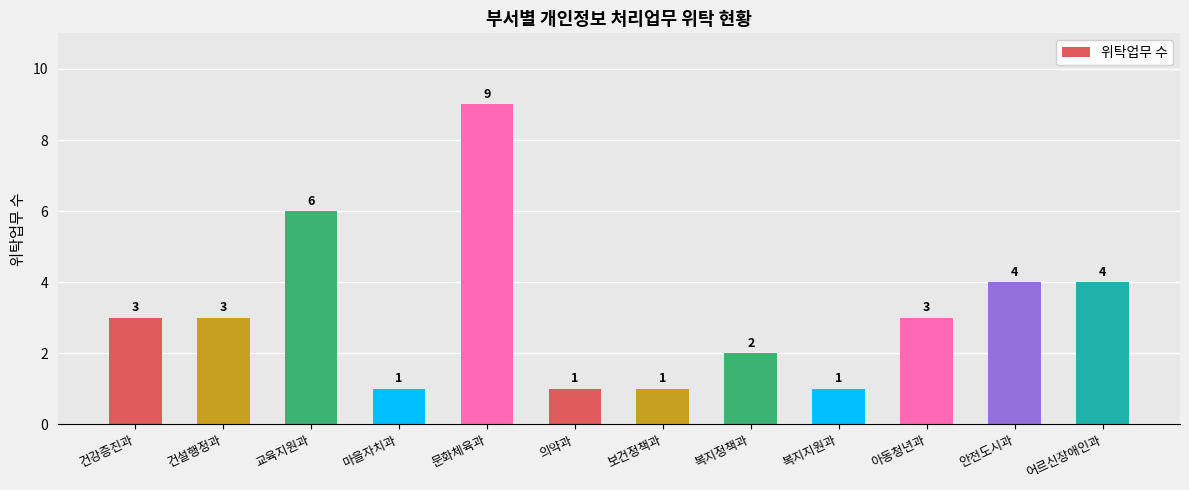

What is the average value?

3